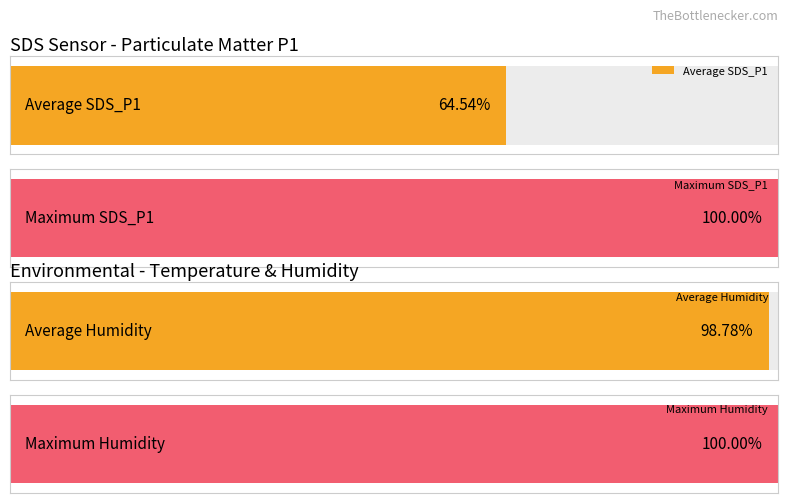

Which category has the lowest value across all series?

SDS_P1